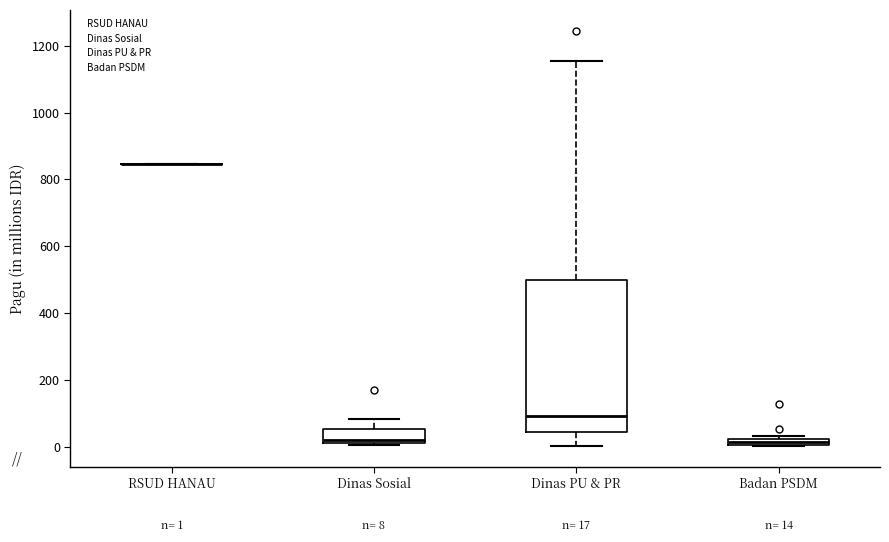

Which box is the tallest, from its lower edge to its upper edge?

Dinas PU & PR